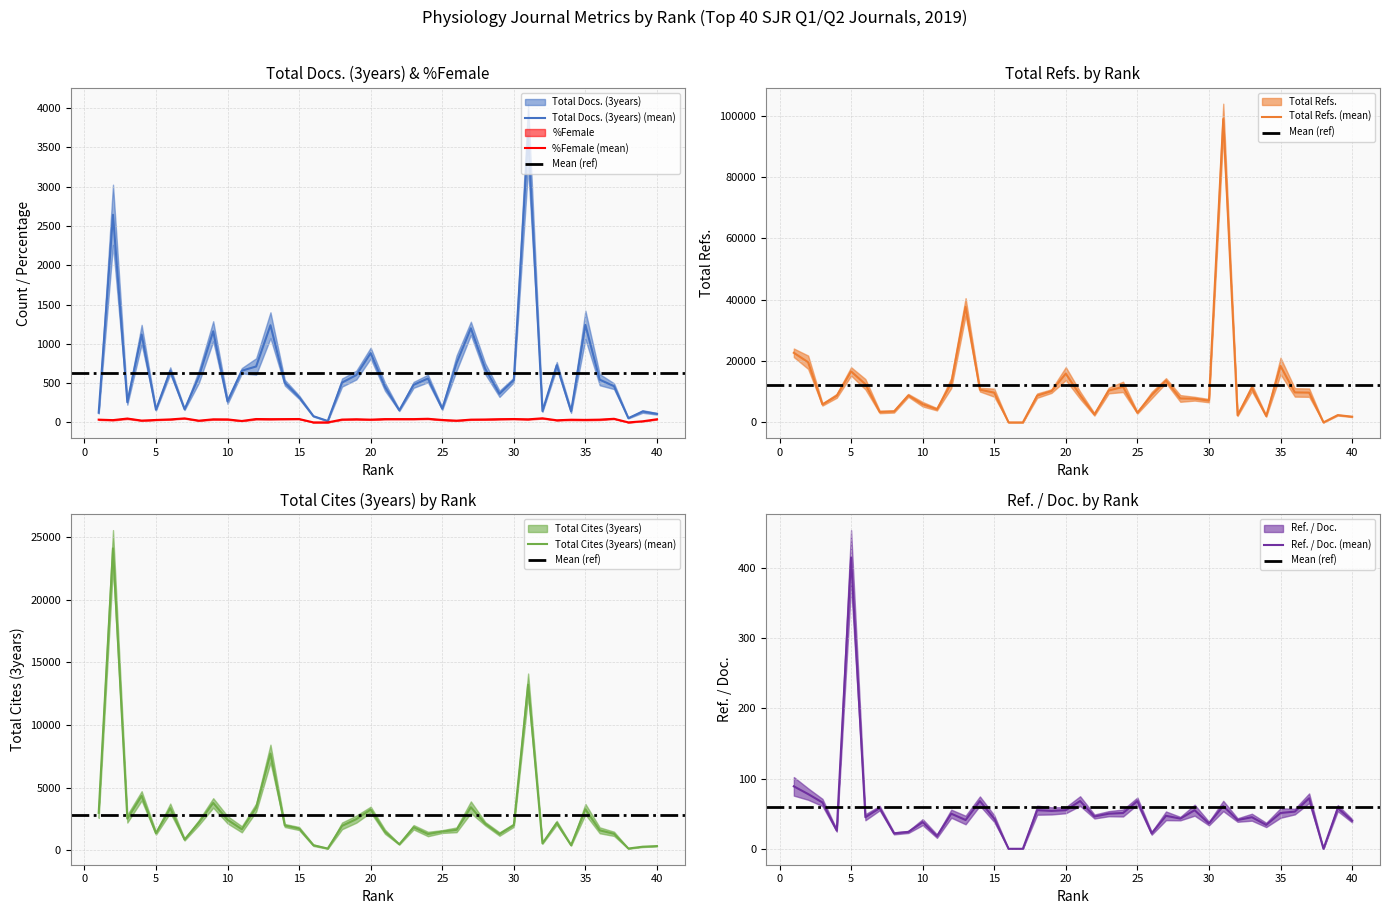

Is this an area chart (filled region under the line)?

No